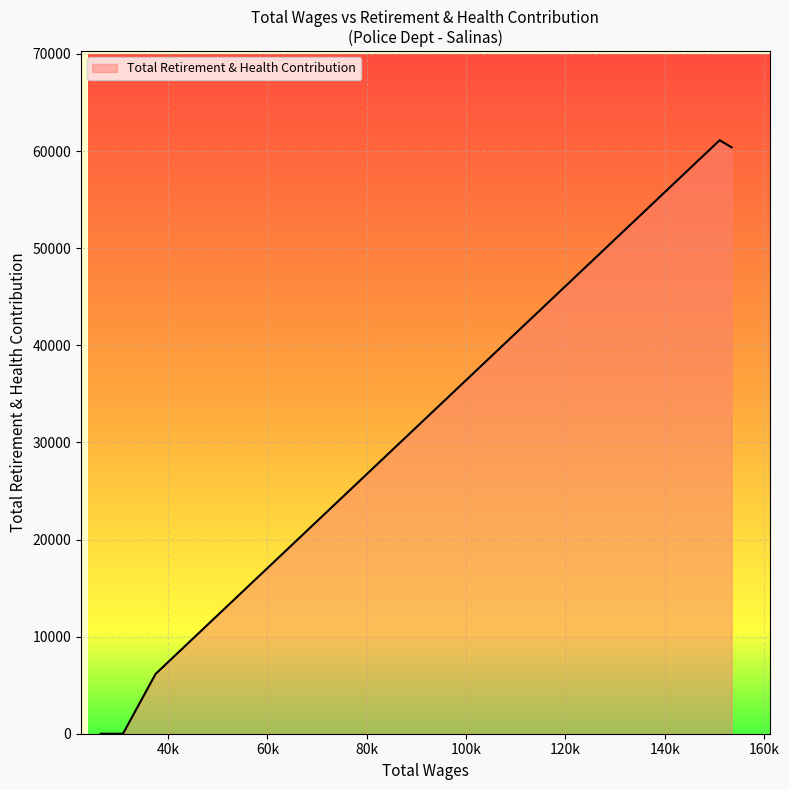

What is the maximum value shown in the chart?

61118